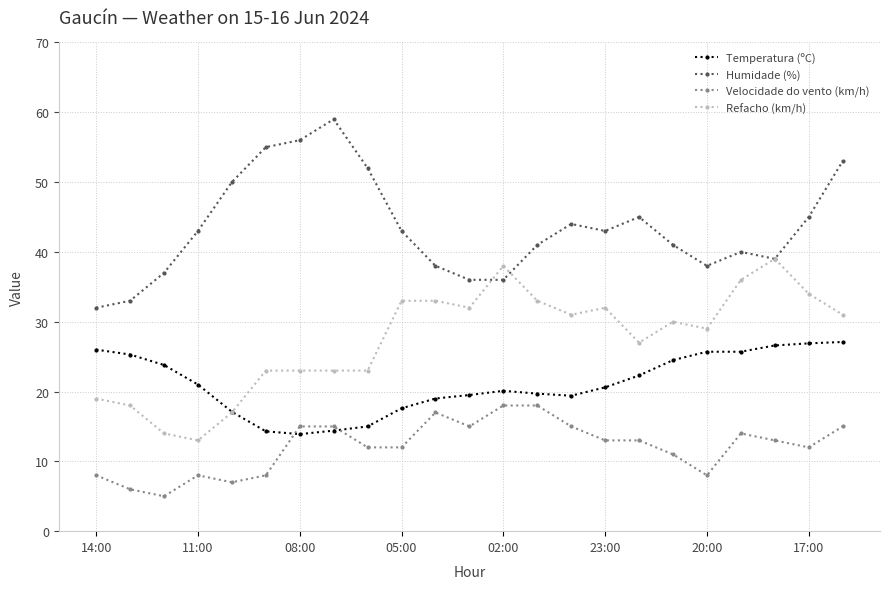

List the series in order of their overall mean, highest first.

Humidade (%), Refacho (km/h), Temperatura (ºC), Velocidade do vento (km/h)